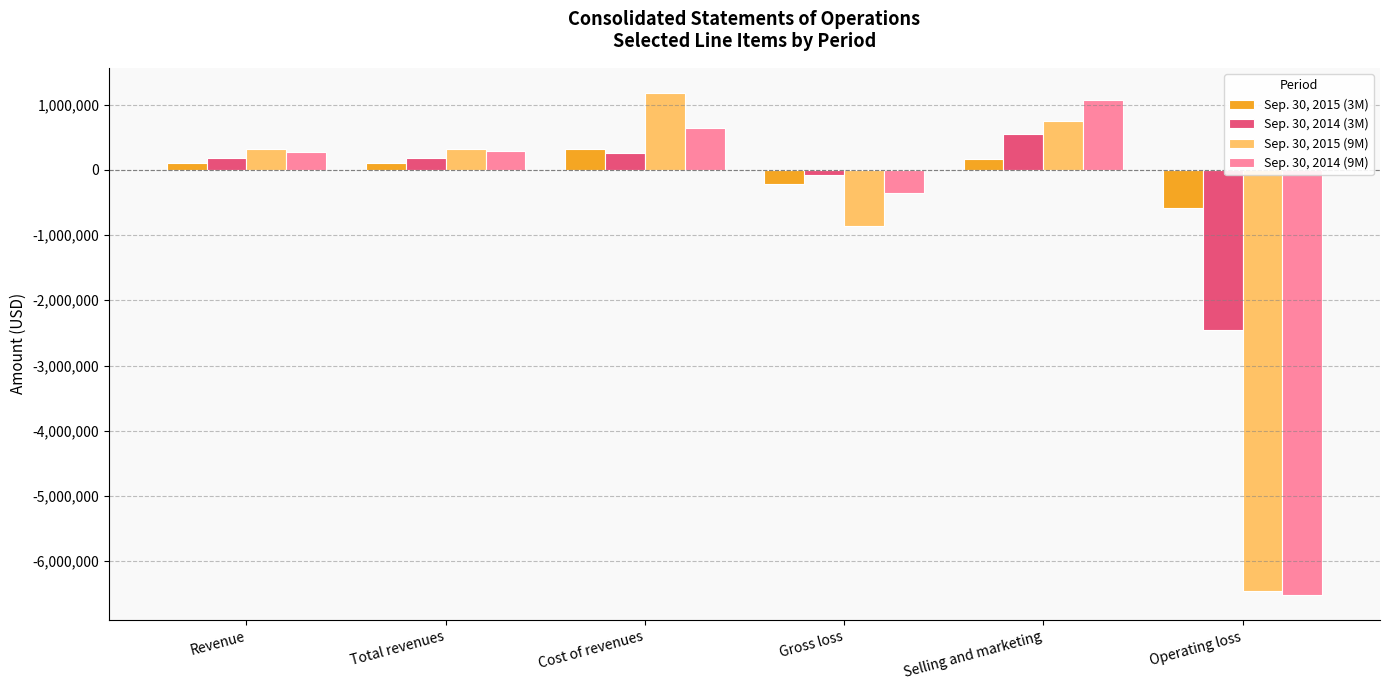

At Operating loss, list the series in order from largest to smallest.

Sep. 30, 2015 (3M), Sep. 30, 2014 (3M), Sep. 30, 2015 (9M), Sep. 30, 2014 (9M)